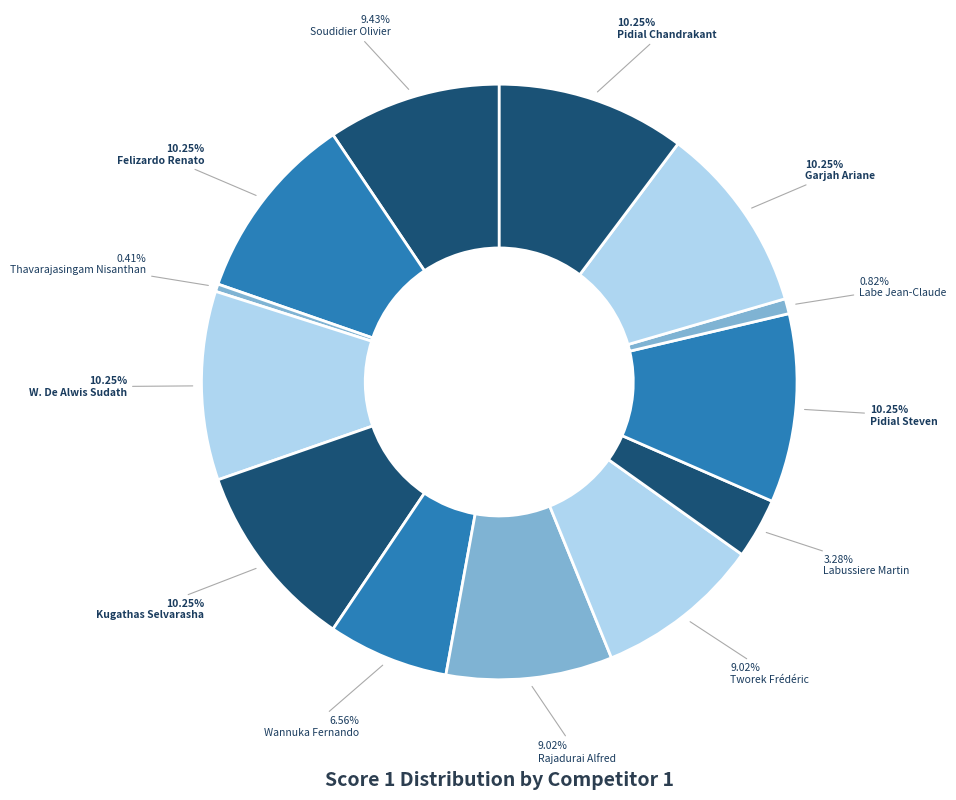

To the nearest percent, what is the average slice percentage?

8%